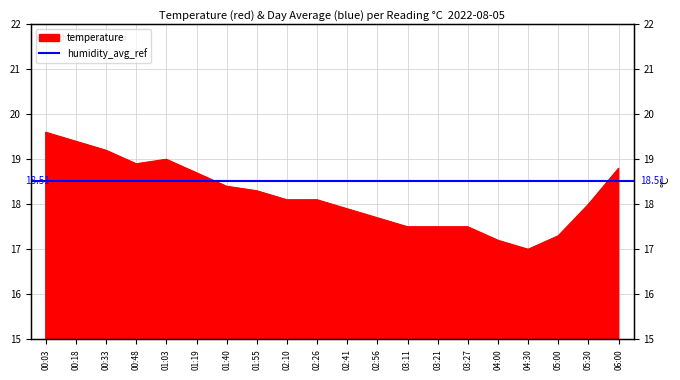

List the labels in order of value, largest first.

00:03, 00:18, 00:33, 01:03, 00:48, 06:00, 01:19, 01:40, 01:55, 02:10, 02:26, 05:30, 02:41, 02:56, 03:11, 03:21, 03:27, 05:00, 04:00, 04:30